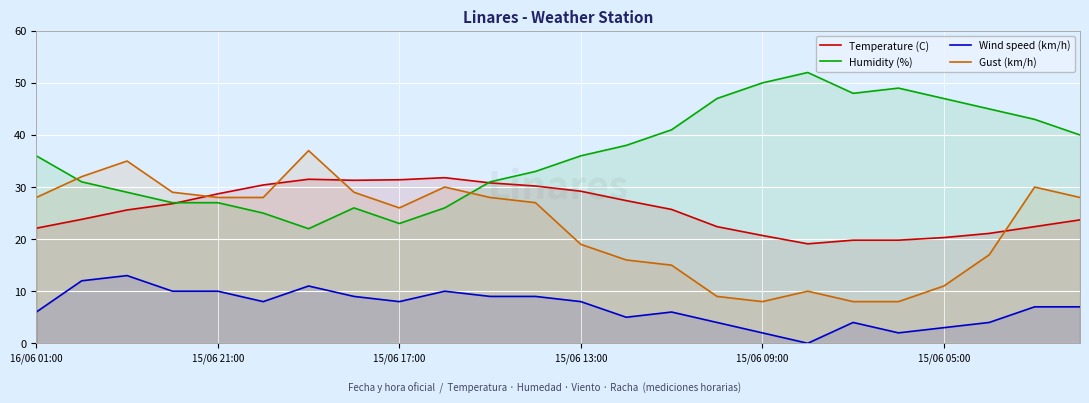

Which series has the largest total across all categories?

Humidity (%)